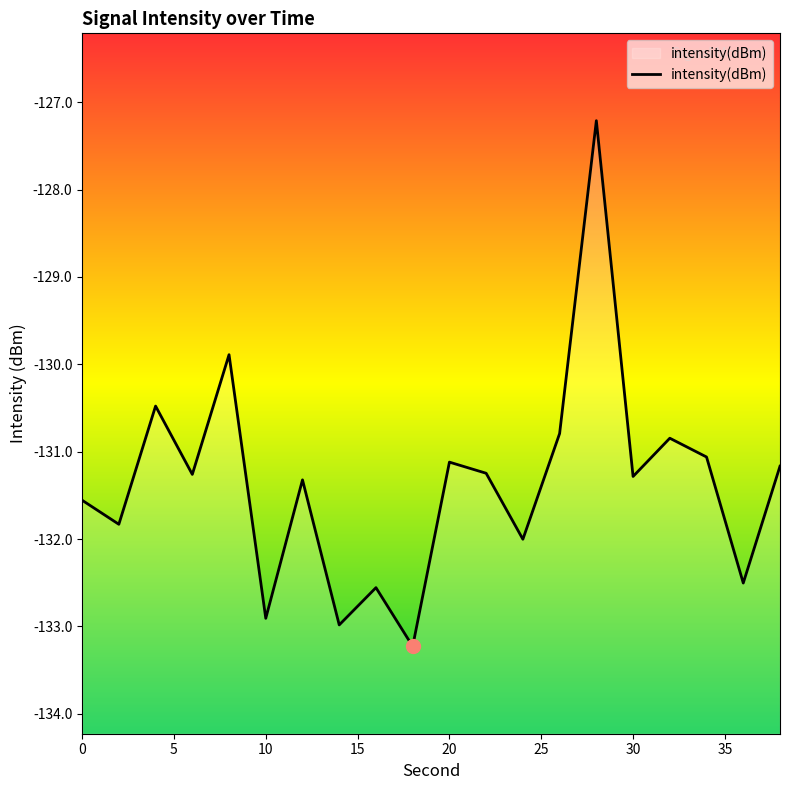

Where is the first local minimum?

2